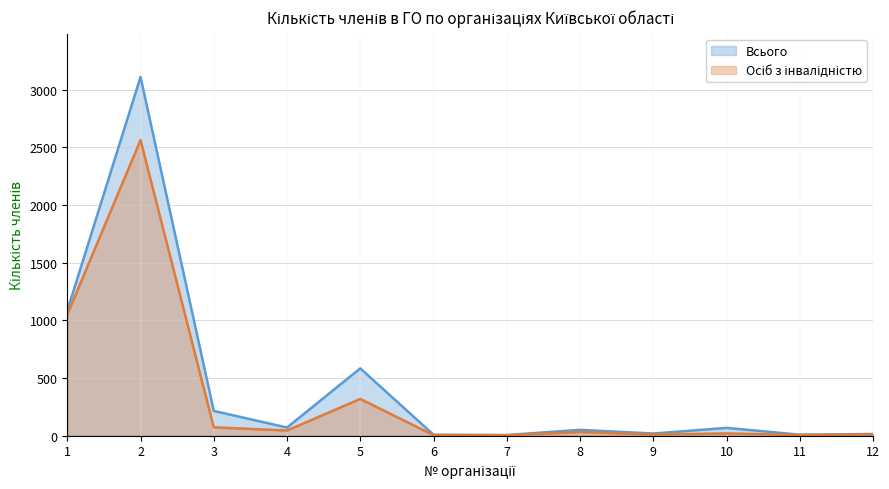

Which category has the lowest value in the Всього series?

7